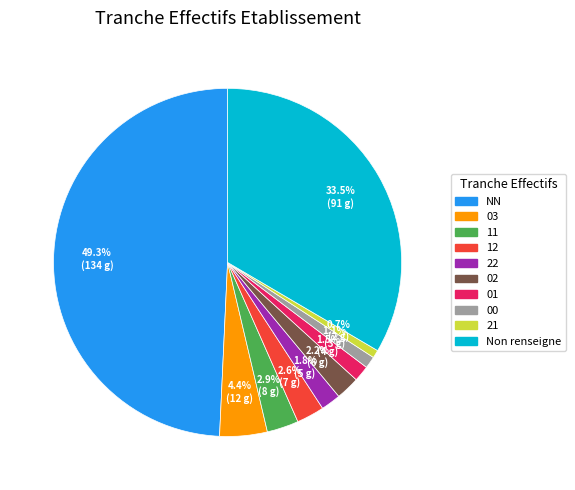

How many segments does this pie chart have?

10